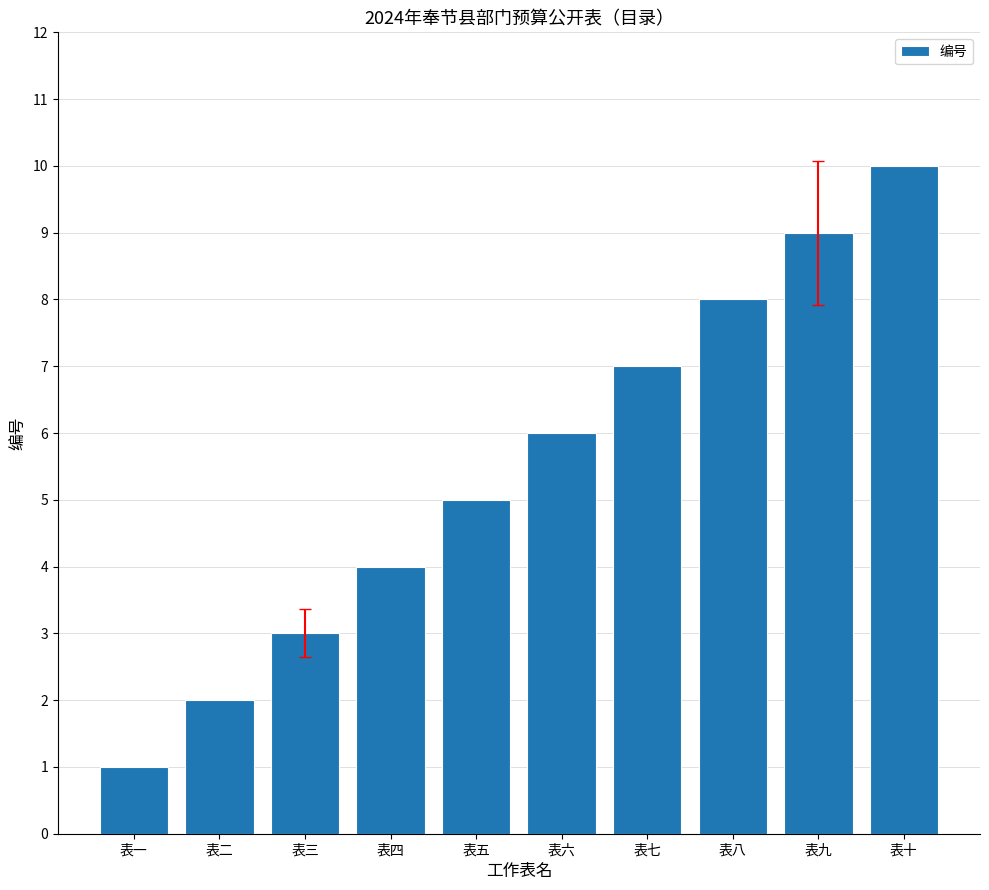

Rank the categories by value from highest to lowest.

表十, 表九, 表八, 表七, 表六, 表五, 表四, 表三, 表二, 表一